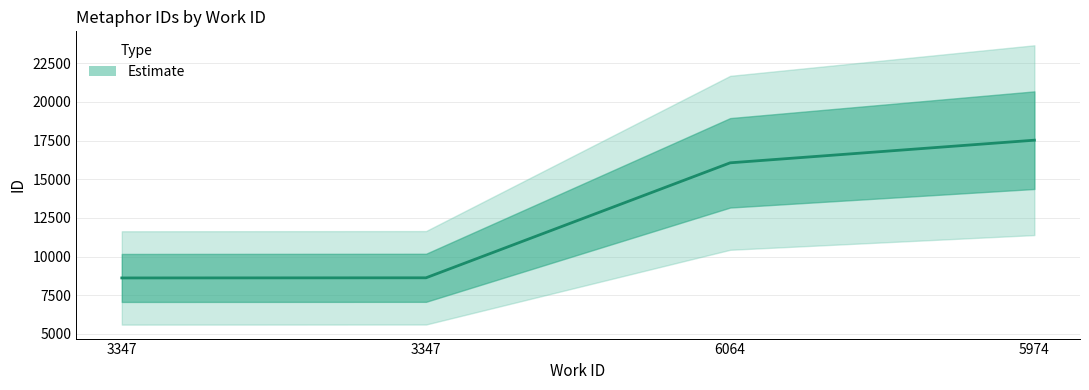

At which category does the chart reach its minimum across all series?

3347